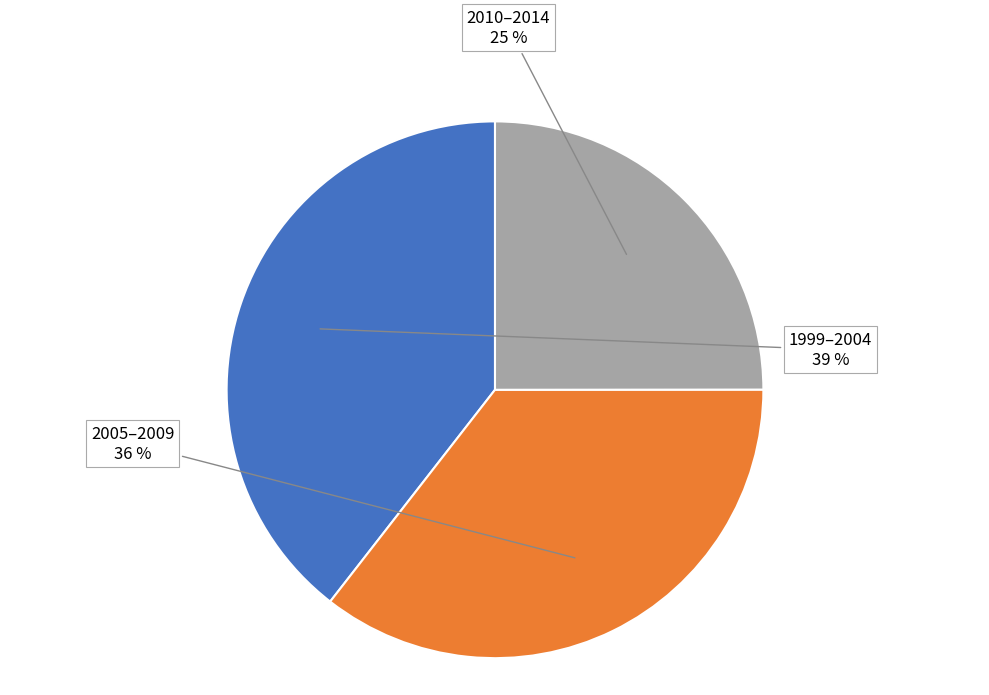

Which category has the biggest portion of the pie?

1999–2004